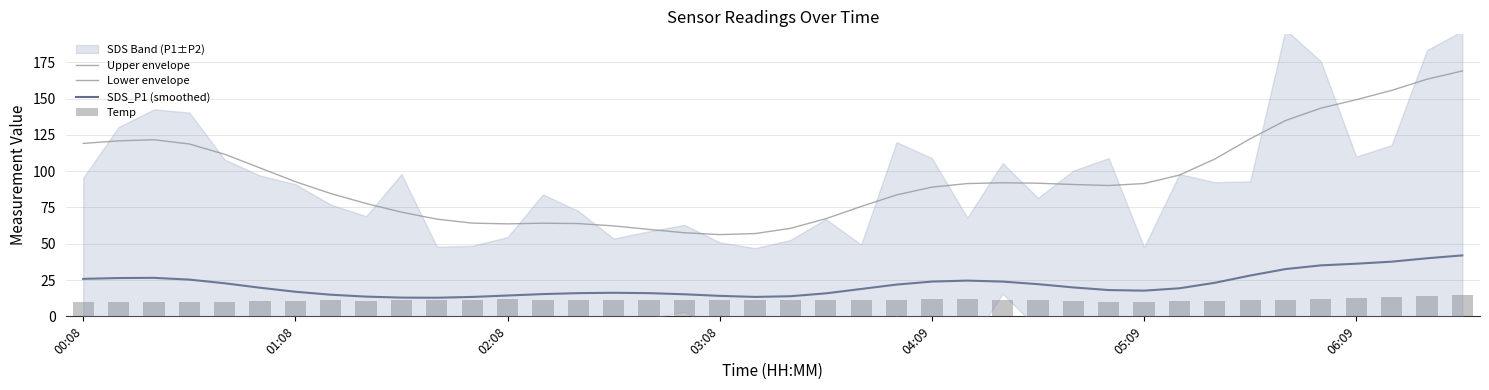

Between 32 and 33, which series saw the biggest shift?

Upper envelope